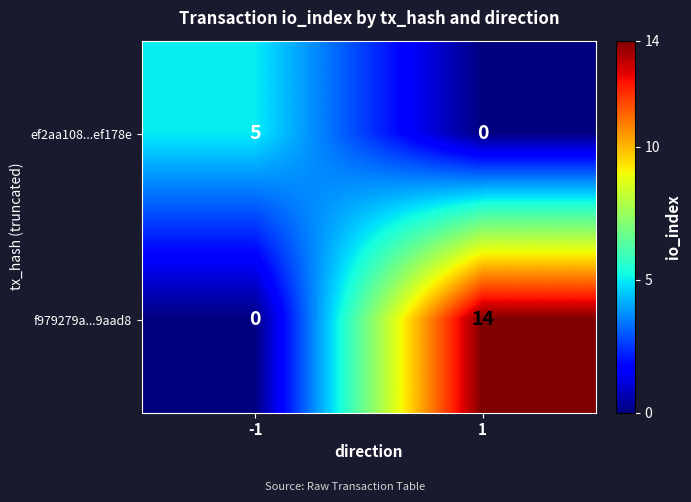

What is the sum of the f979279a...9aad8 values at -1 and 1?

14